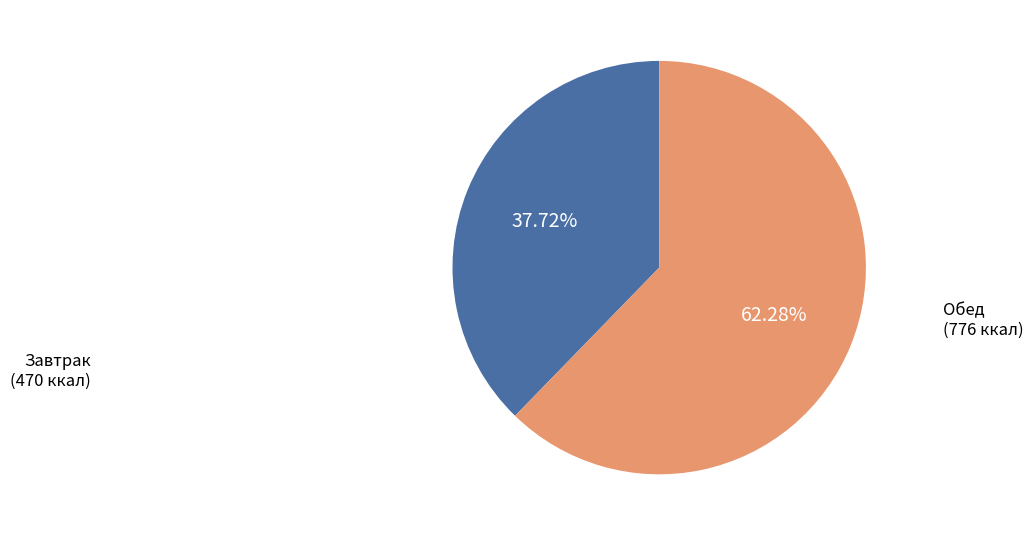

What percentage is the Обед slice, to the nearest percent?

62%